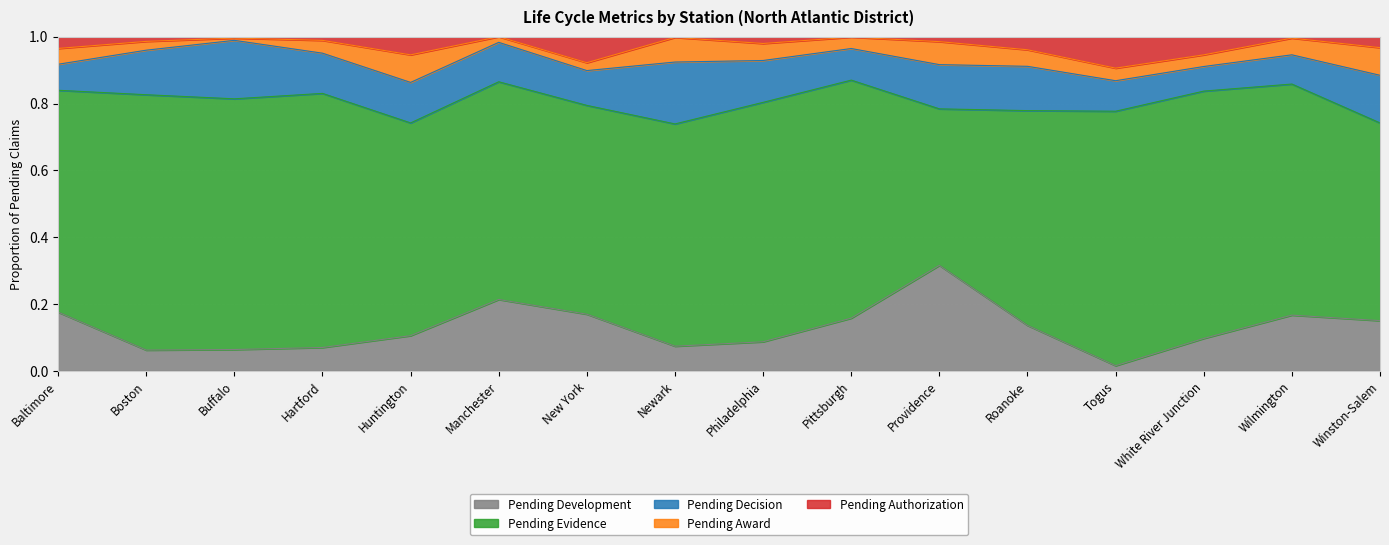

Reading left to right, extract all data points from this chart.

Pending Development: Baltimore=0.2	Boston=0.1	Buffalo=0.1	Hartford=0.1	Huntington=0.1	Manchester=0.2	New York=0.2	Newark=0.1	Philadelphia=0.1	Pittsburgh=0.2	Providence=0.3	Roanoke=0.1	Togus=0.0	White River Junction=0.1	Wilmington=0.2	Winston-Salem=0.2
Pending Evidence: Baltimore=0.7	Boston=0.8	Buffalo=0.8	Hartford=0.8	Huntington=0.6	Manchester=0.7	New York=0.6	Newark=0.7	Philadelphia=0.7	Pittsburgh=0.7	Providence=0.5	Roanoke=0.6	Togus=0.8	White River Junction=0.7	Wilmington=0.7	Winston-Salem=0.6
Pending Decision: Baltimore=0.1	Boston=0.1	Buffalo=0.2	Hartford=0.1	Huntington=0.1	Manchester=0.1	New York=0.1	Newark=0.2	Philadelphia=0.1	Pittsburgh=0.1	Providence=0.1	Roanoke=0.1	Togus=0.1	White River Junction=0.1	Wilmington=0.1	Winston-Salem=0.1
Pending Award: Baltimore=0.0	Boston=0.0	Buffalo=0.0	Hartford=0.0	Huntington=0.1	Manchester=0.0	New York=0.0	Newark=0.1	Philadelphia=0.1	Pittsburgh=0.0	Providence=0.1	Roanoke=0.0	Togus=0.0	White River Junction=0.0	Wilmington=0.1	Winston-Salem=0.1
Pending Authorization: Baltimore=0.0	Boston=0.0	Buffalo=0.0	Hartford=0.0	Huntington=0.1	Manchester=0.0	New York=0.1	Newark=0.0	Philadelphia=0.0	Pittsburgh=0.0	Providence=0.0	Roanoke=0.0	Togus=0.1	White River Junction=0.1	Wilmington=0.0	Winston-Salem=0.0